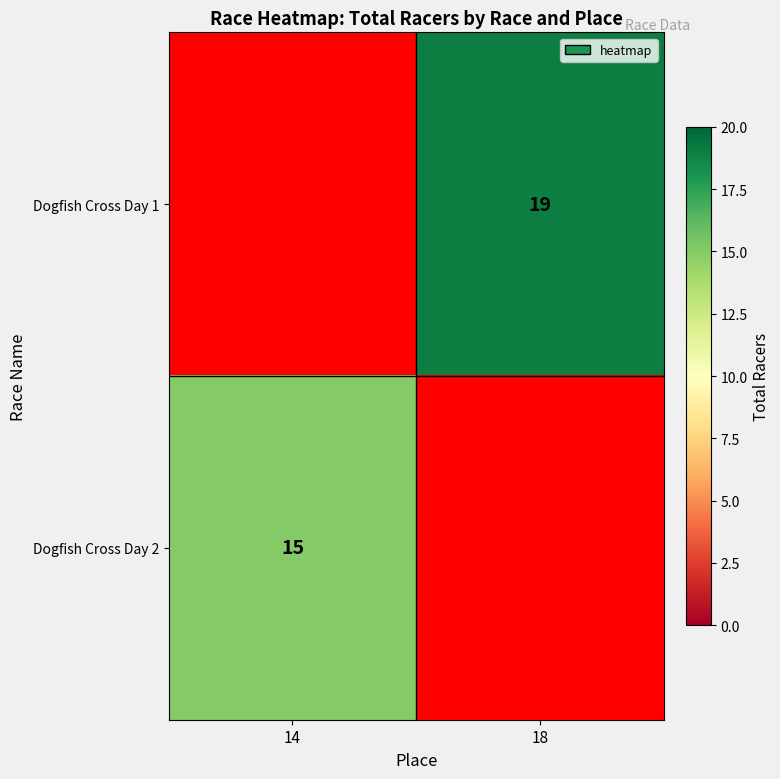

Is it true that Dogfish Cross Day 1 equals 19 at 18?

True